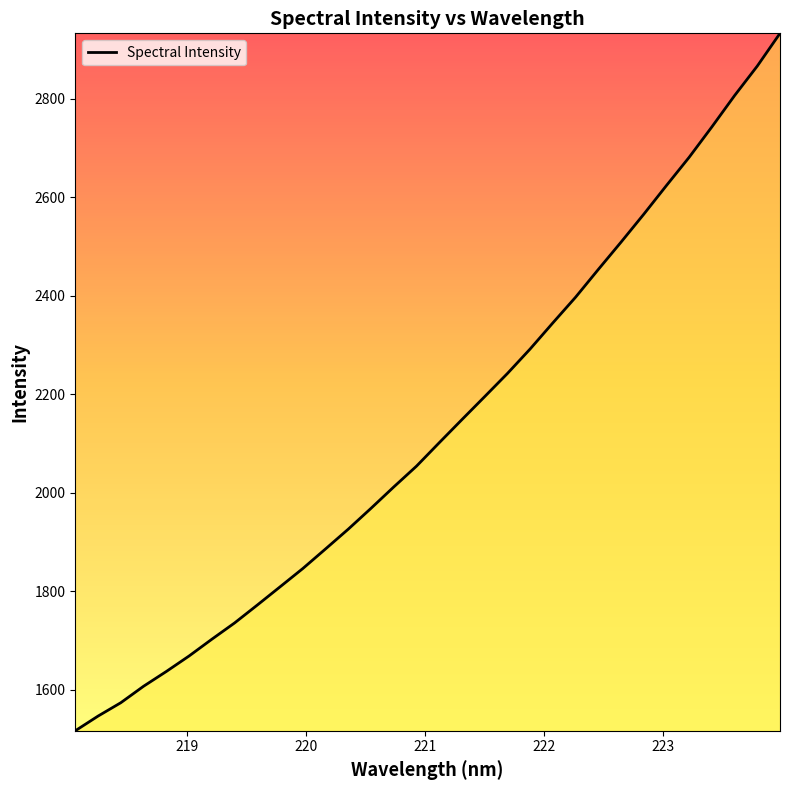

What is the difference between the maximum and minimum values?

1416.6